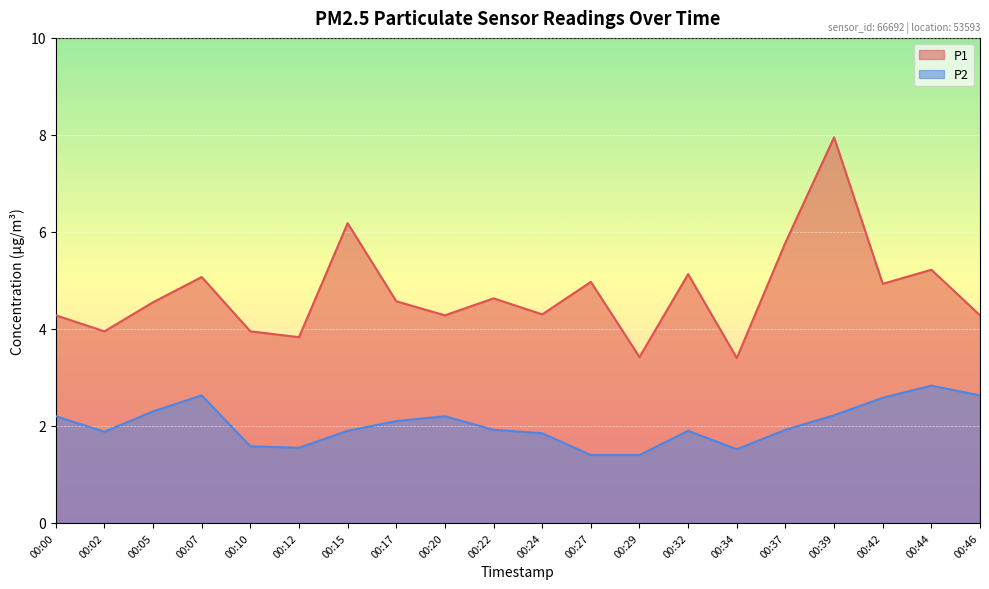

List the series in order of their overall mean, lowest first.

P2, P1